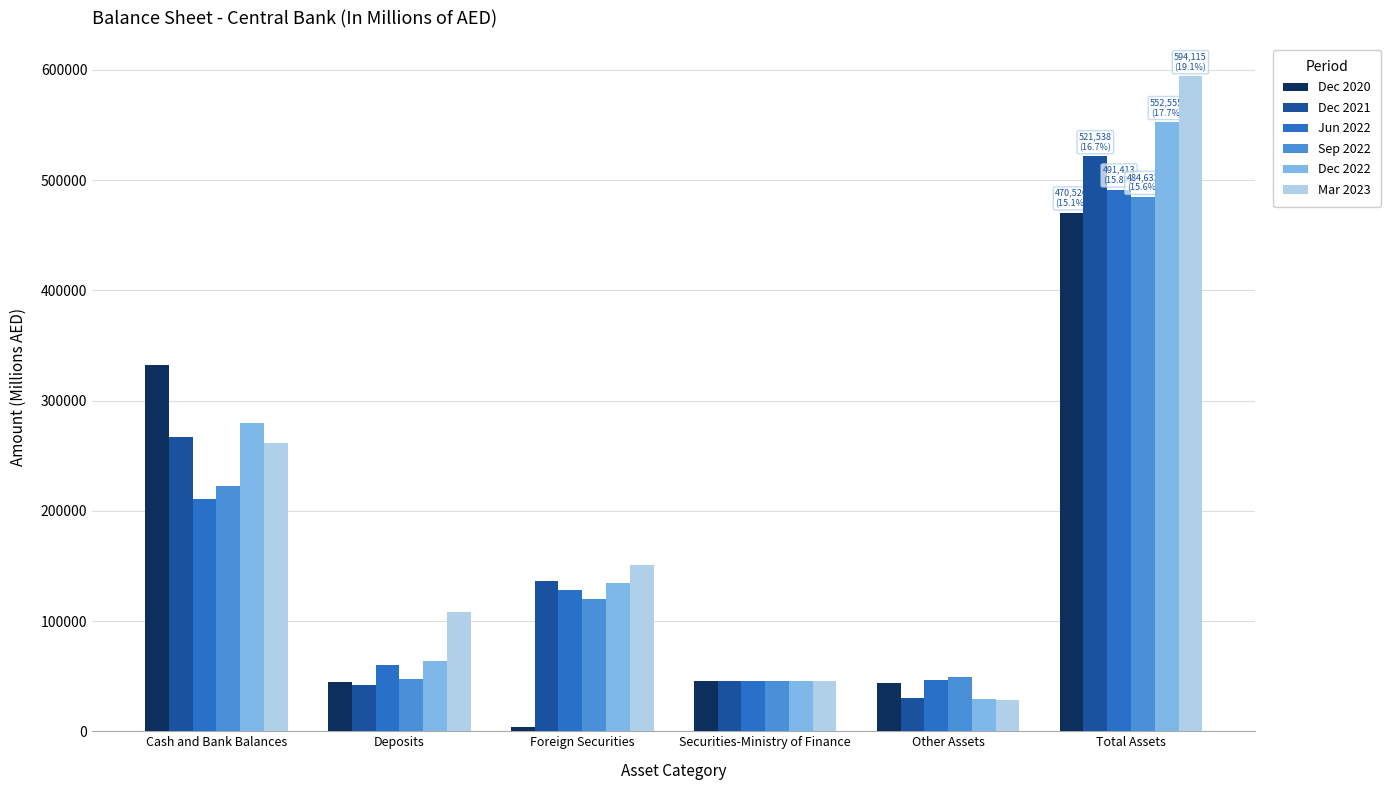

What is the greatest value displayed?

594115